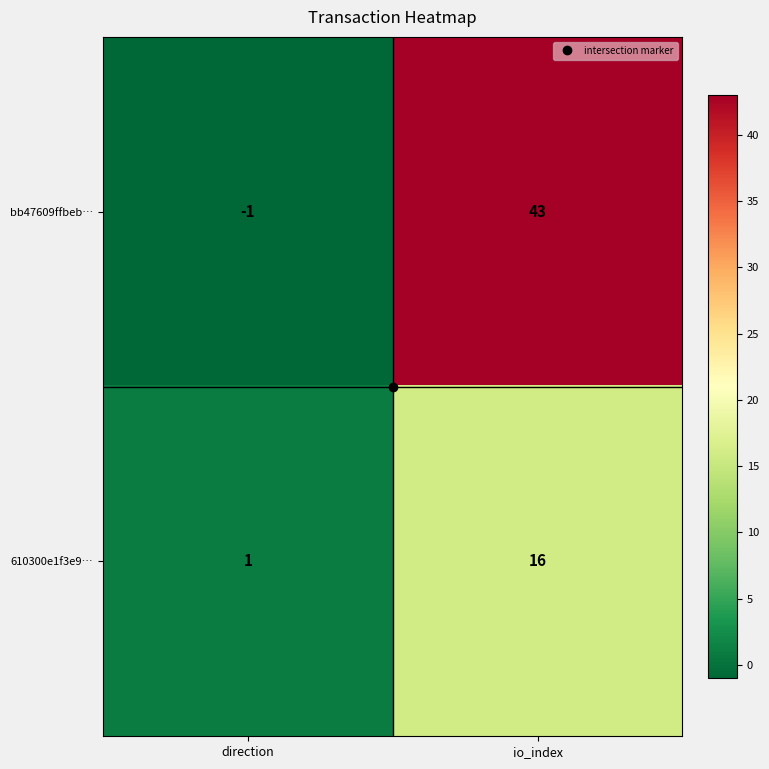

What is the greatest value displayed?

43